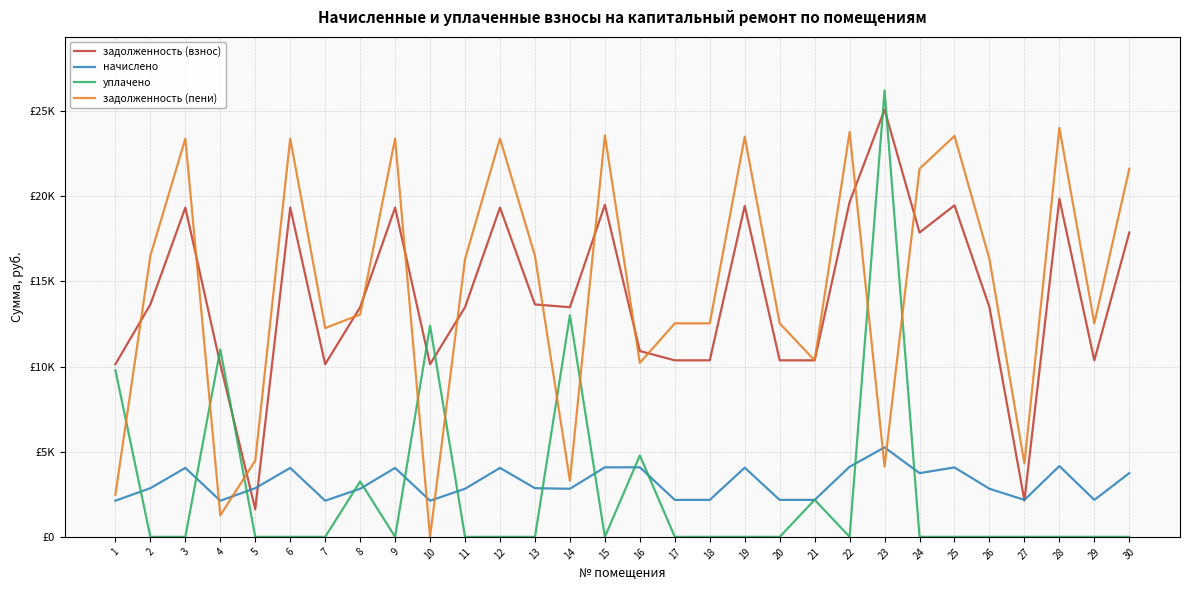

Does the chart display data point markers on the line(s)?

No